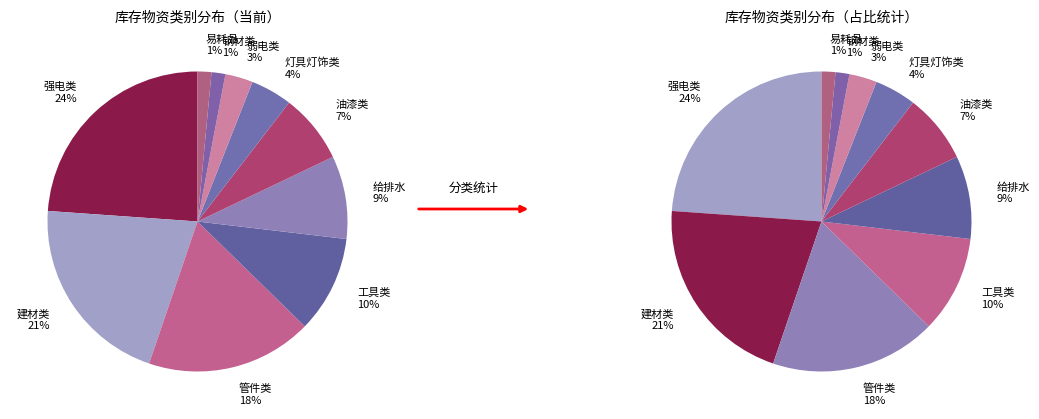

To the nearest percent, what is the combined percentage of 弱电类 and 给排水?

12%